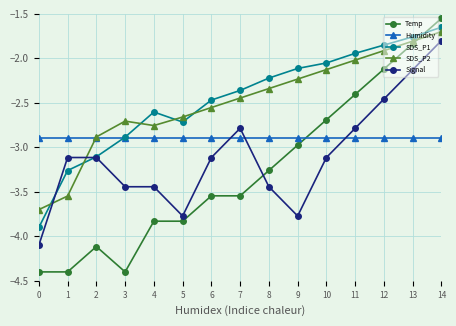

What is the value of the Humidity point at the 7th from the left?

-2.9